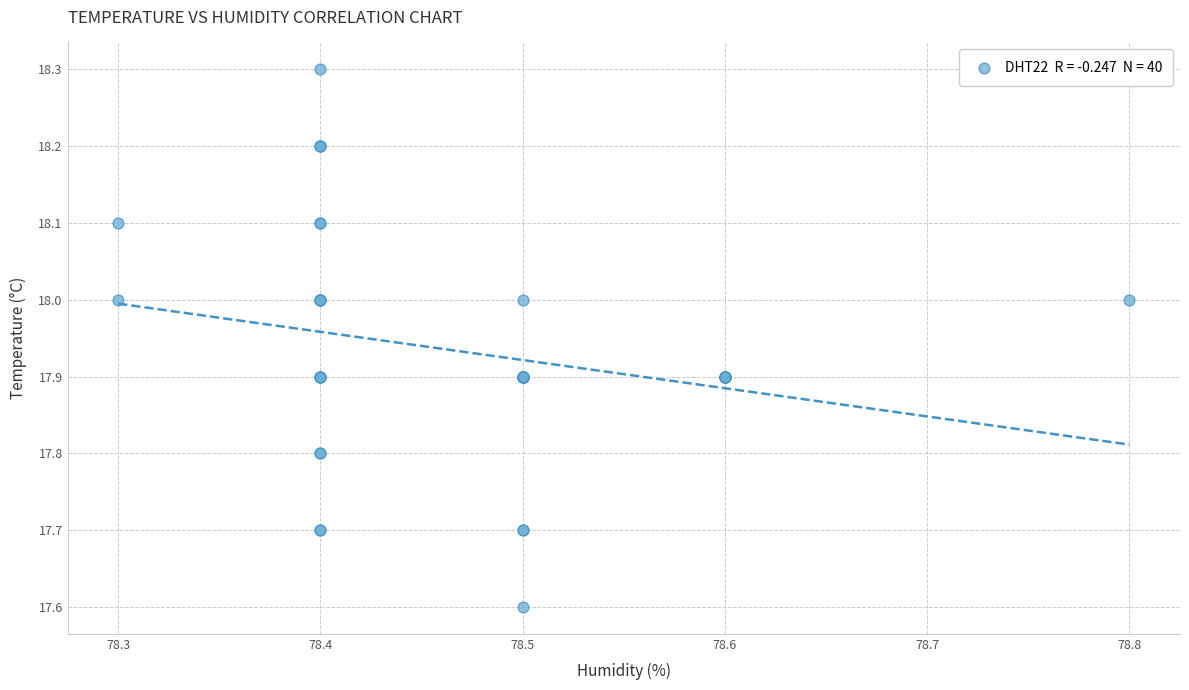

What Y value in the scatter plot is closest to 17?

17.6